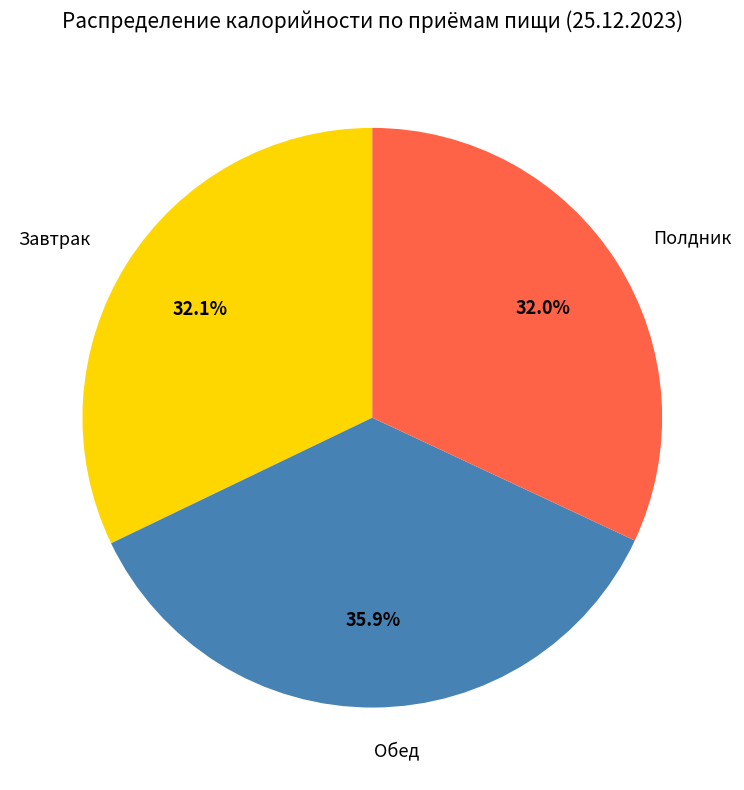

What is the ratio of the value at Полдник to the value at Завтрак?

1.0